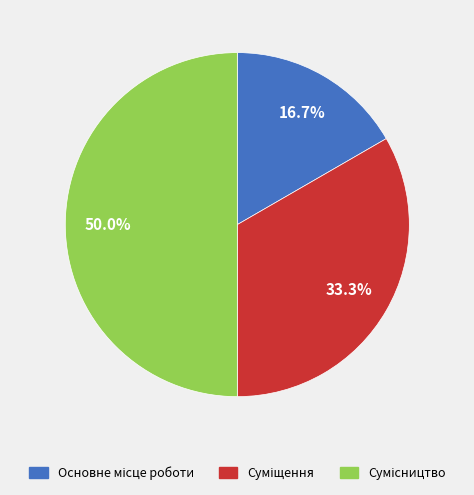

To the nearest percent, what portion does Суміщення represent?

33%